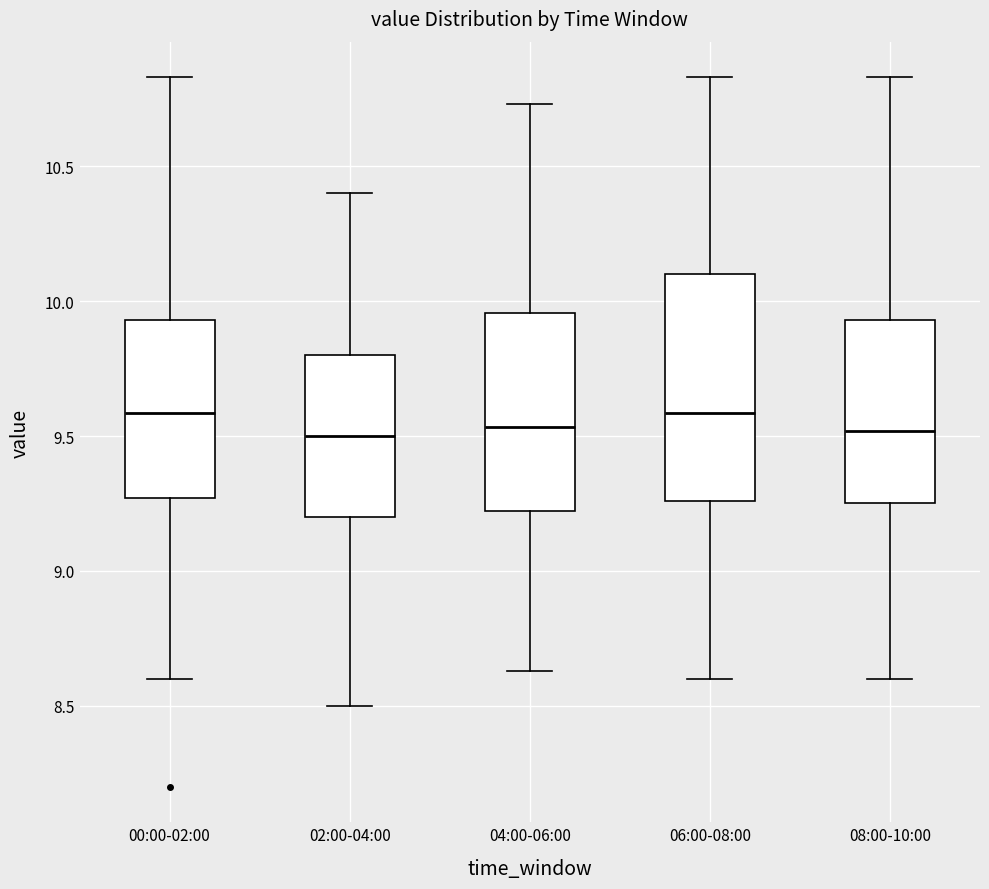

Reading left to right, transcribe this box plot: for each box, give where its median line is, the range the box spans, and where its two whiskers end, as read against the y-axis. The values are not printed on the chart, so give them approximately, as read against the axis.

00:00-02:00: median 9.60, box 9.25 to 9.95, whiskers 8.60 to 10.85
02:00-04:00: median 9.50, box 9.20 to 9.80, whiskers 8.50 to 10.40
04:00-06:00: median 9.55, box 9.20 to 9.95, whiskers 8.65 to 10.75
06:00-08:00: median 9.60, box 9.25 to 10.10, whiskers 8.60 to 10.85
08:00-10:00: median 9.50, box 9.25 to 9.95, whiskers 8.60 to 10.85